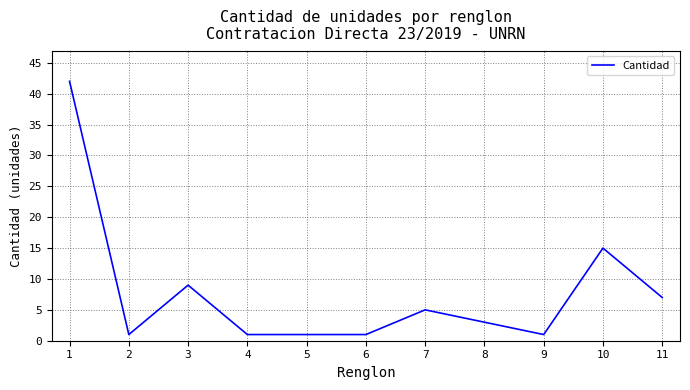

How many distinct data groups are displayed?

1